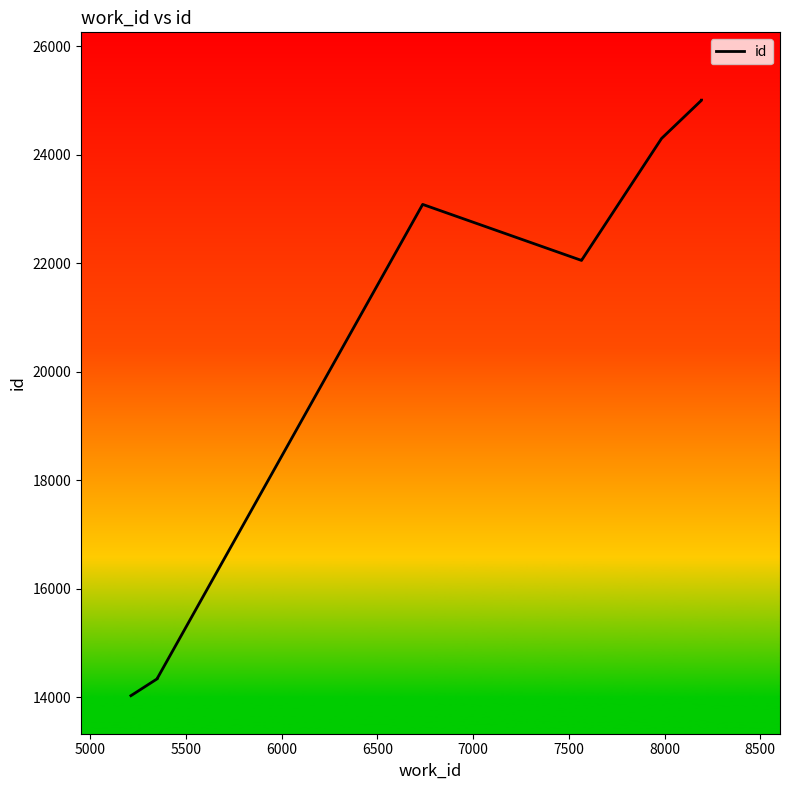

What is the maximum value shown in the chart?

25006